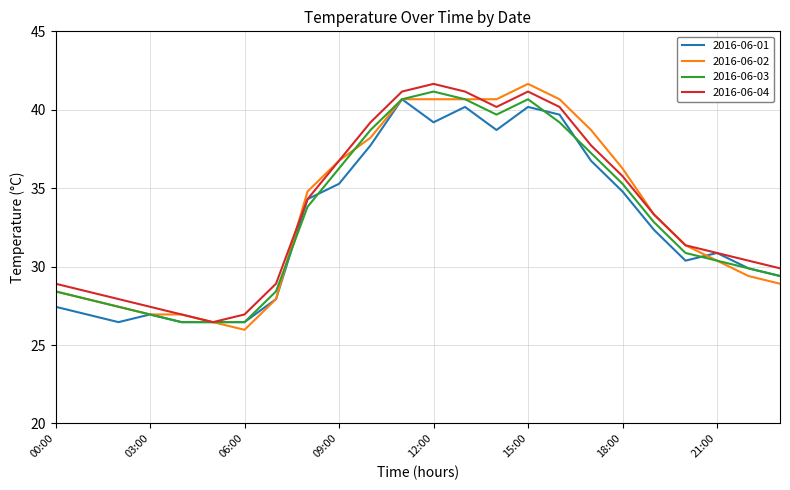

What is the minimum value for 2016-06-03?

26.5